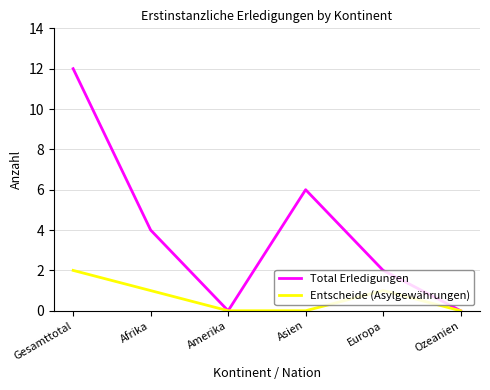

True or false: Total Erledigungen has a value of 20 at Gesamttotal.

False